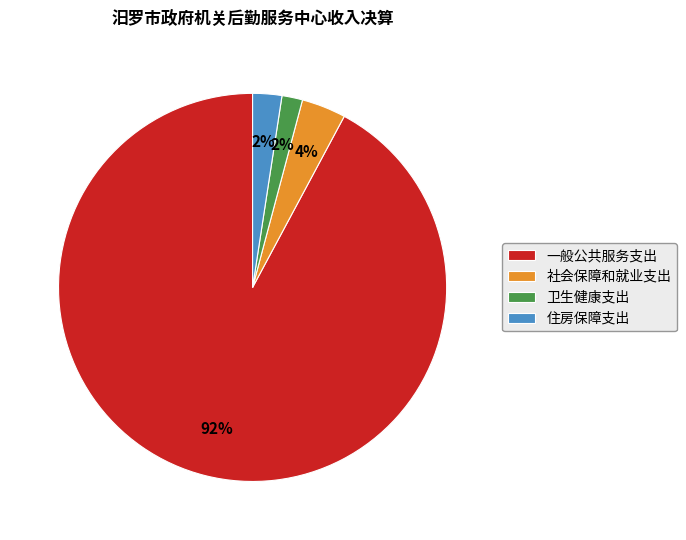

Approximately how many times larger is the value at 卫生健康支出 compared to 社会保障和就业支出?

0.5